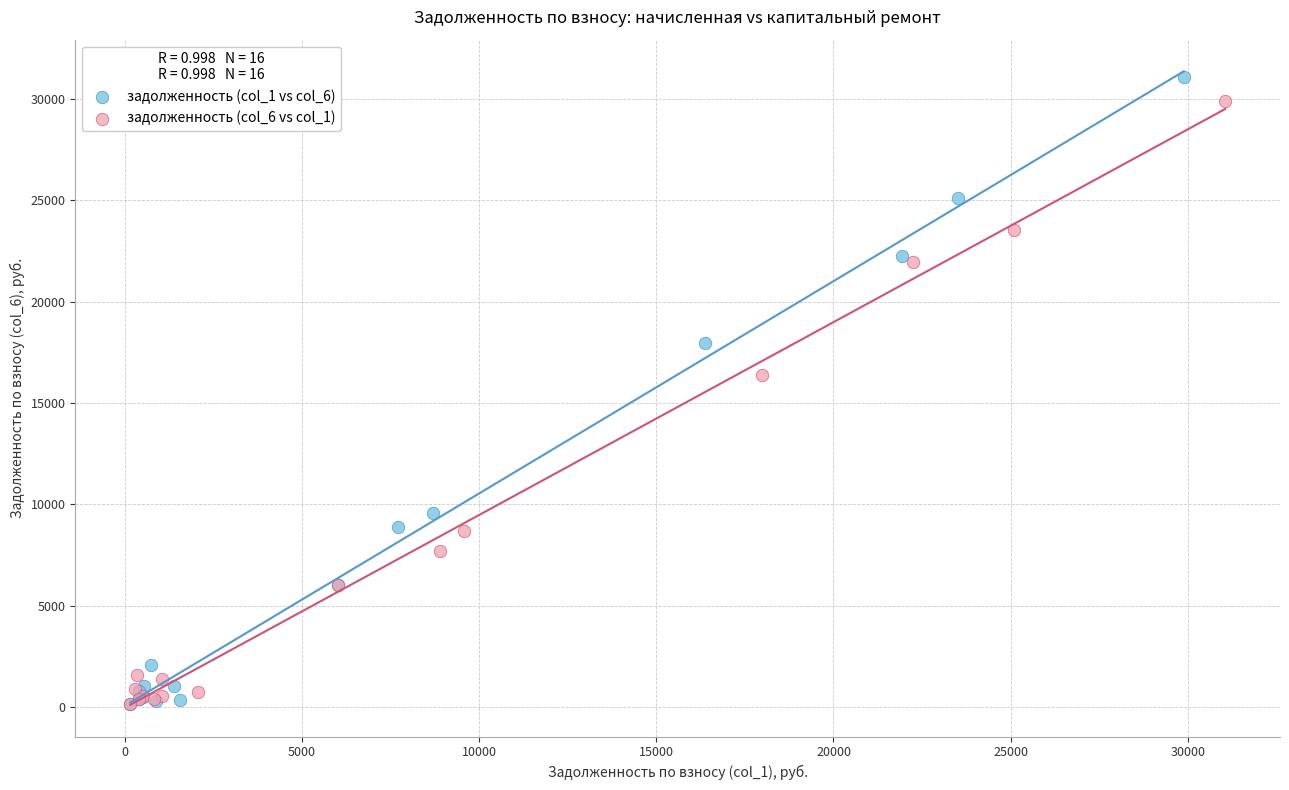

Which series has the largest Y range (max minus min)?

задолженность (col_1 vs col_6)